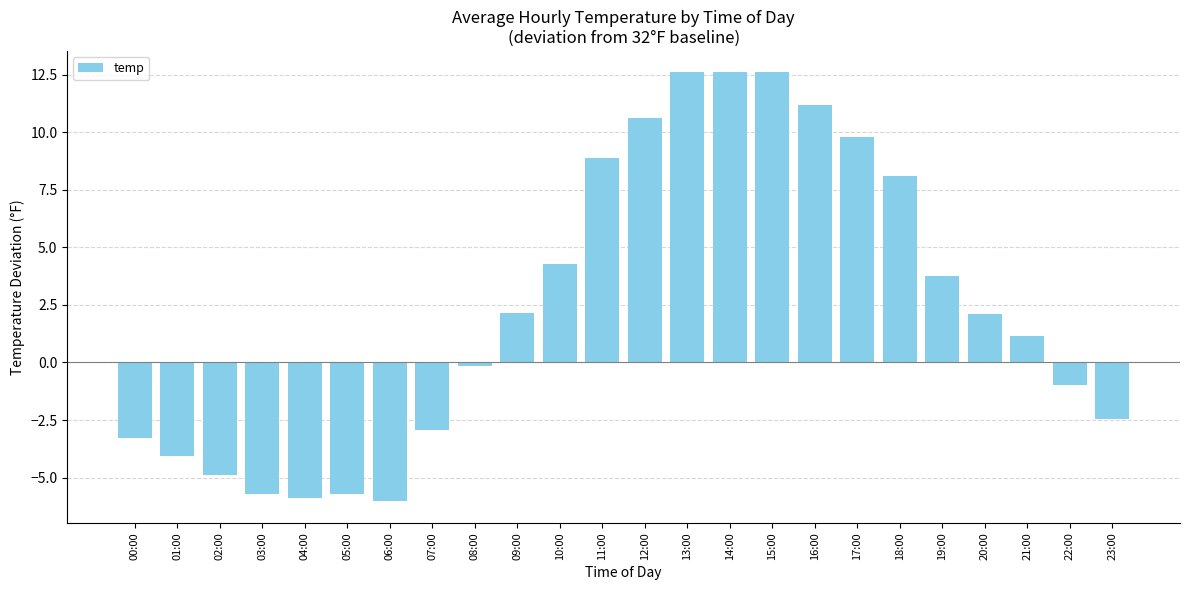

How many negative values are there?

11